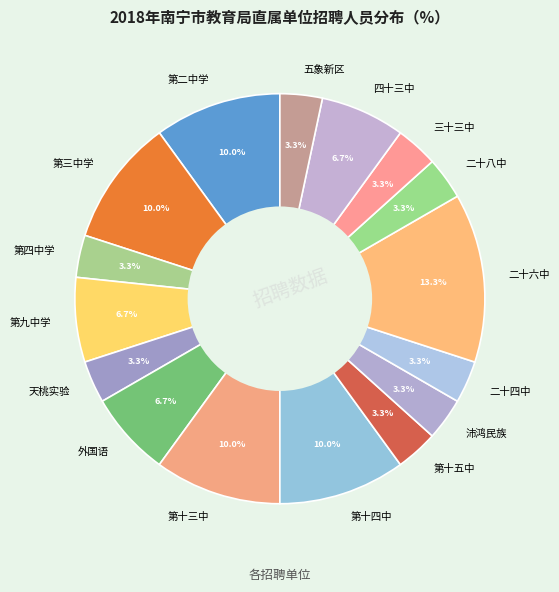

Is the sum of 第三中学 and 第十五中 greater than half?

No